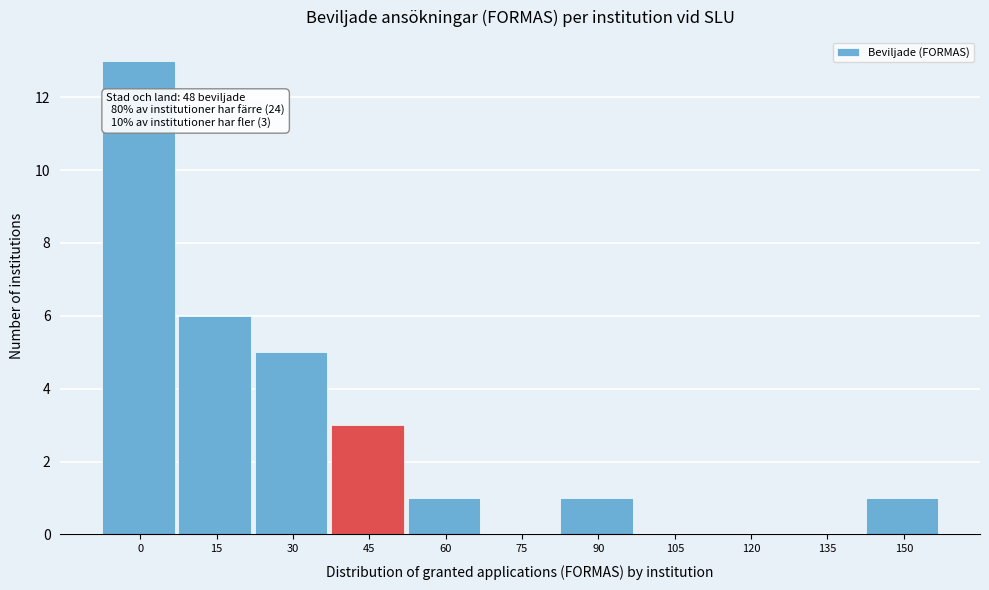

Reading left to right, list all the values displayed in this chart.

0=13	15=6	30=5	45=3	60=1	75=0	90=1	105=0	120=0	135=0	150=1